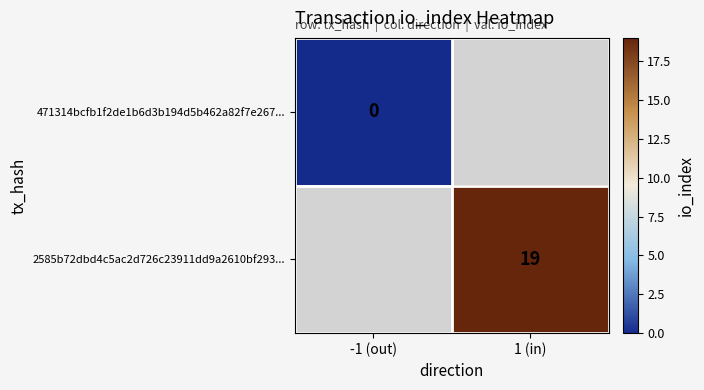

Is it true that 2585b72dbd4c5ac2d726c23911dd9a2610bf293... equals 29 at 1 (in)?

False